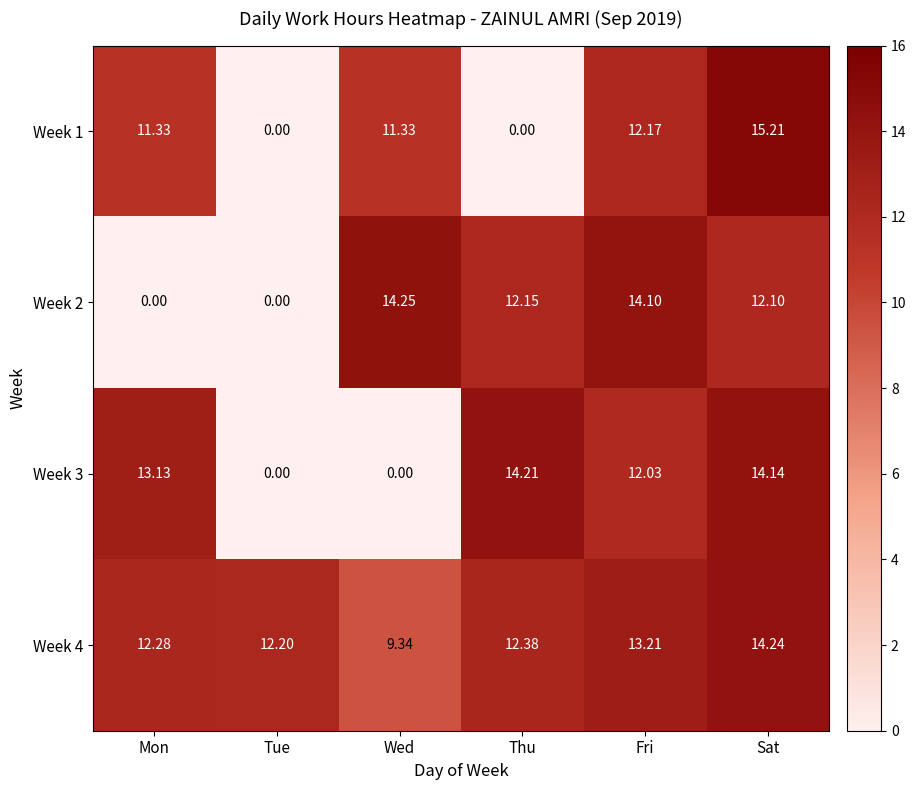

At which label is Week 2 closest to 7?

Sat